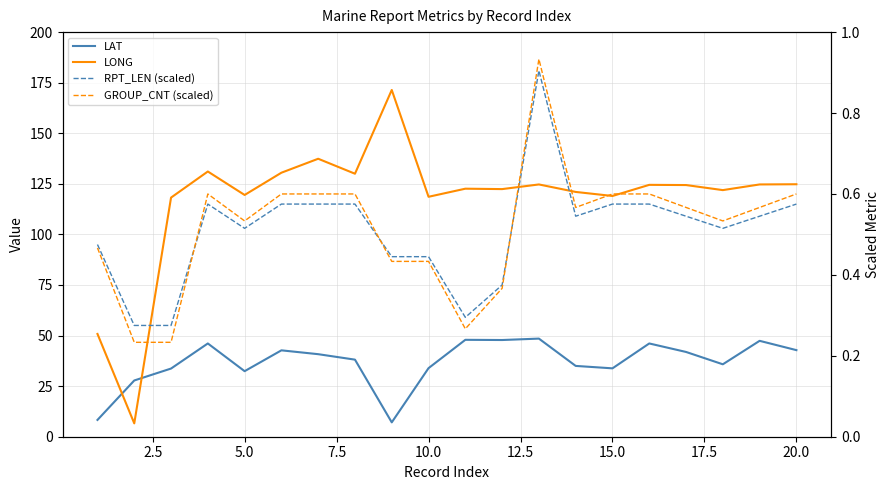

What are all the series names shown in the legend?

LAT, LONG, RPT_LEN (scaled), GROUP_CNT (scaled)